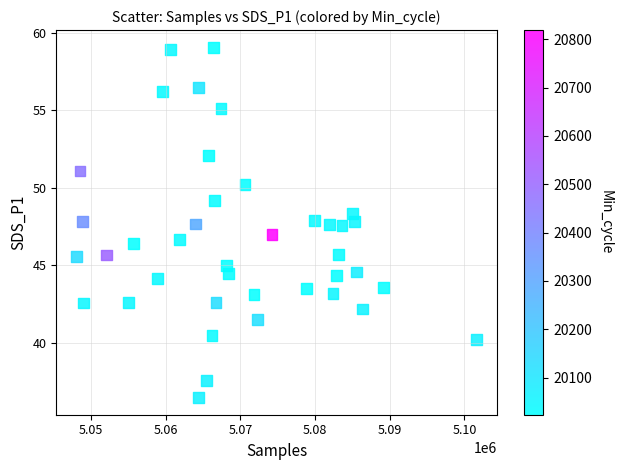

What is the range of X values (max minus min)?

53616.0